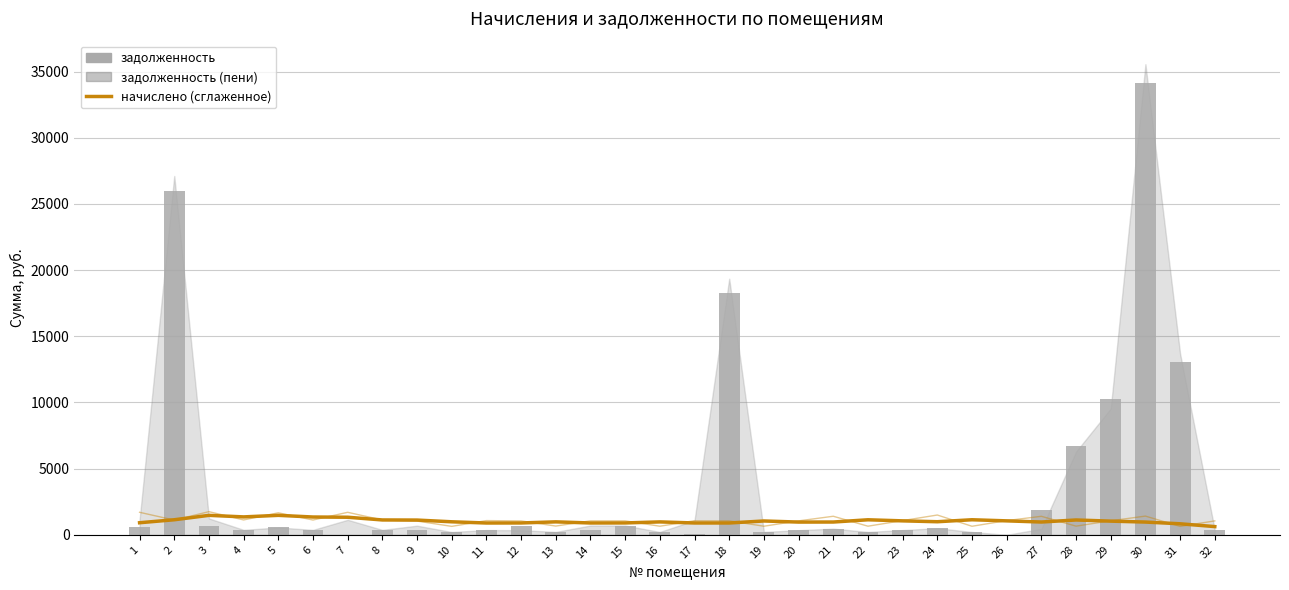

Which series has the largest total across all categories?

задолженность